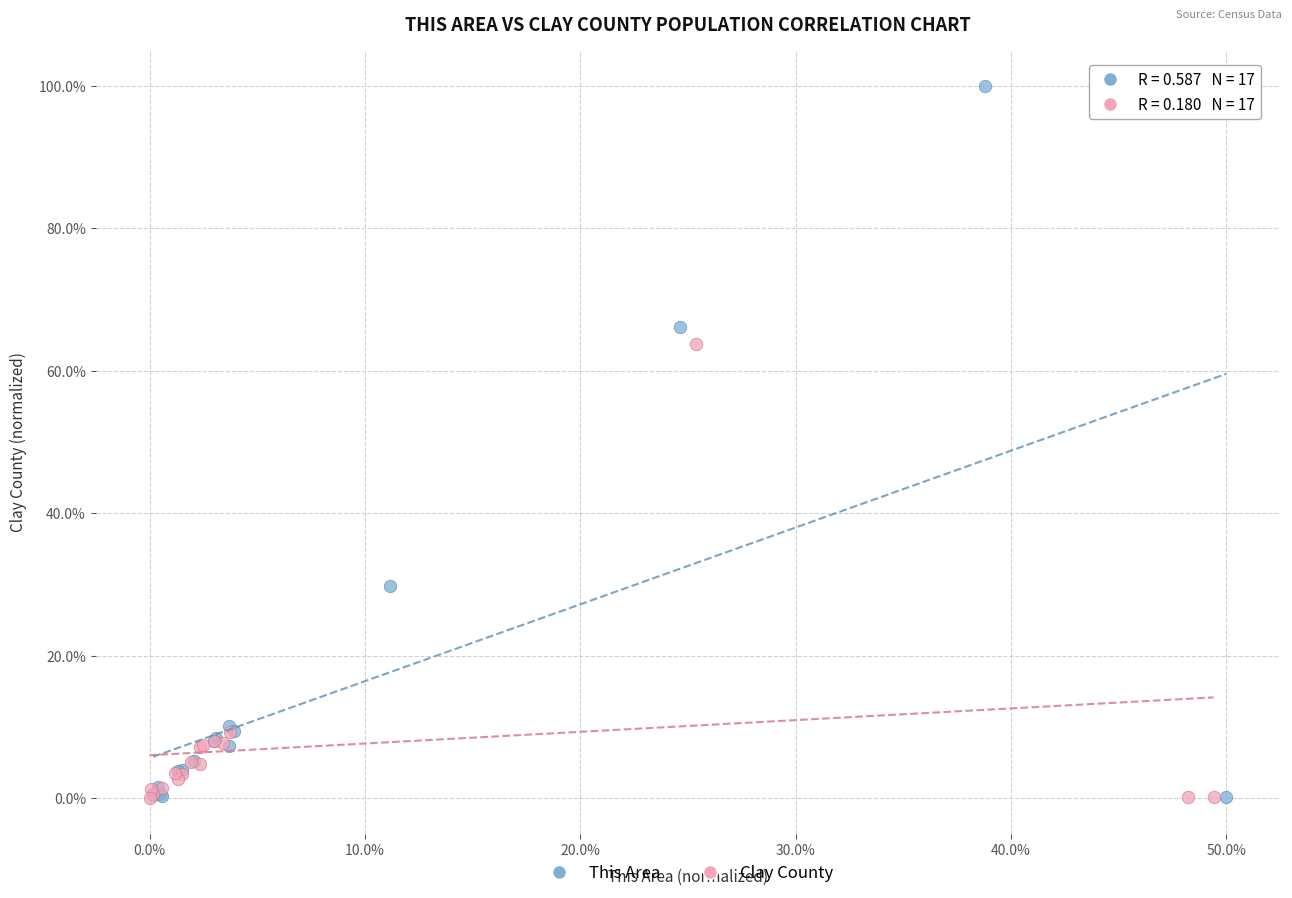

Which series has the largest Y range (max minus min)?

This Area